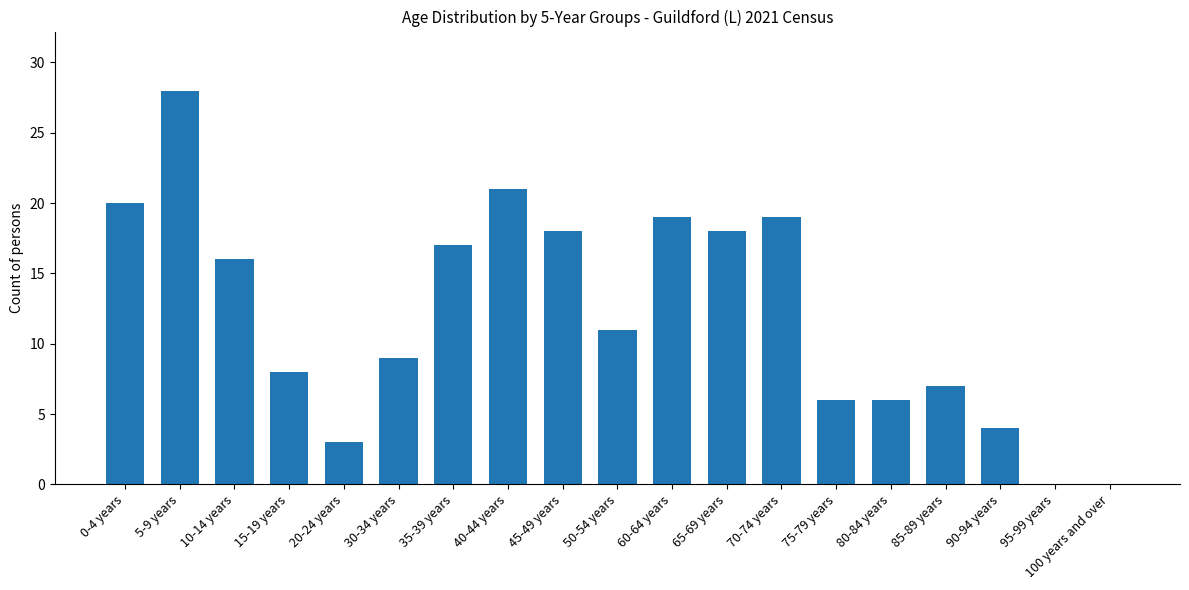

How many series are shown in this chart?

1